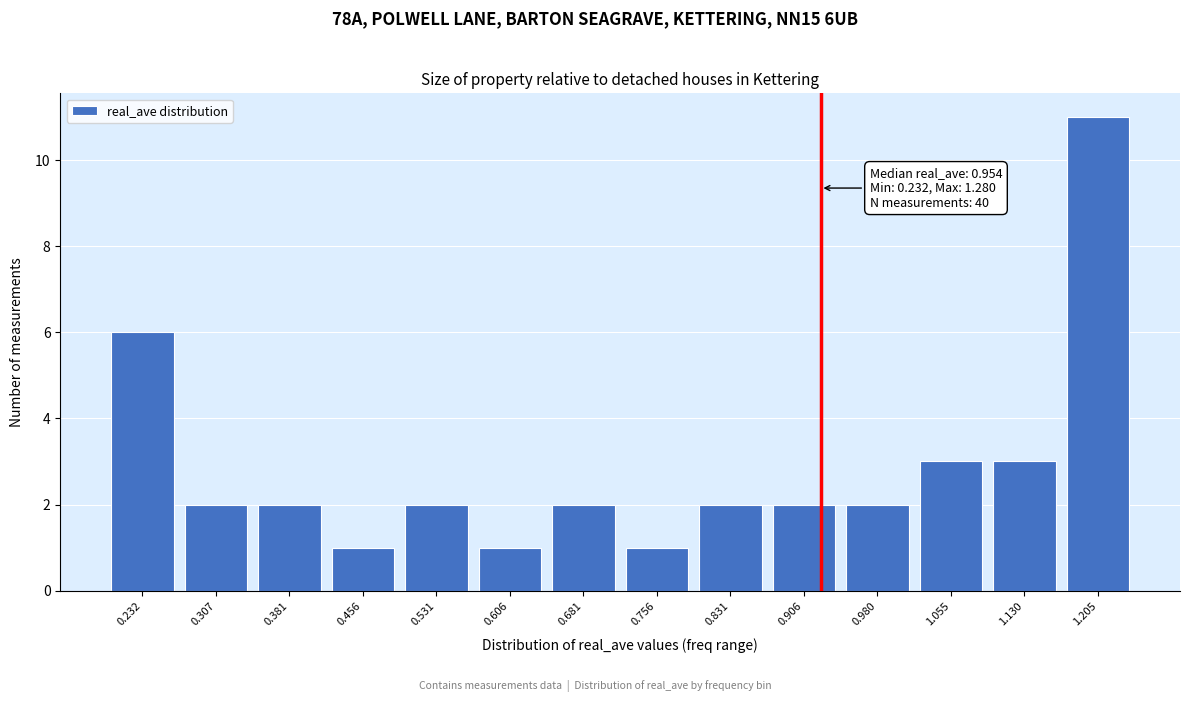

Reading left to right, extract all data points from this chart.

0.232=6	0.307=2	0.381=2	0.456=1	0.531=2	0.606=1	0.681=2	0.756=1	0.831=2	0.906=2	0.980=2	1.055=3	1.130=3	1.205=11